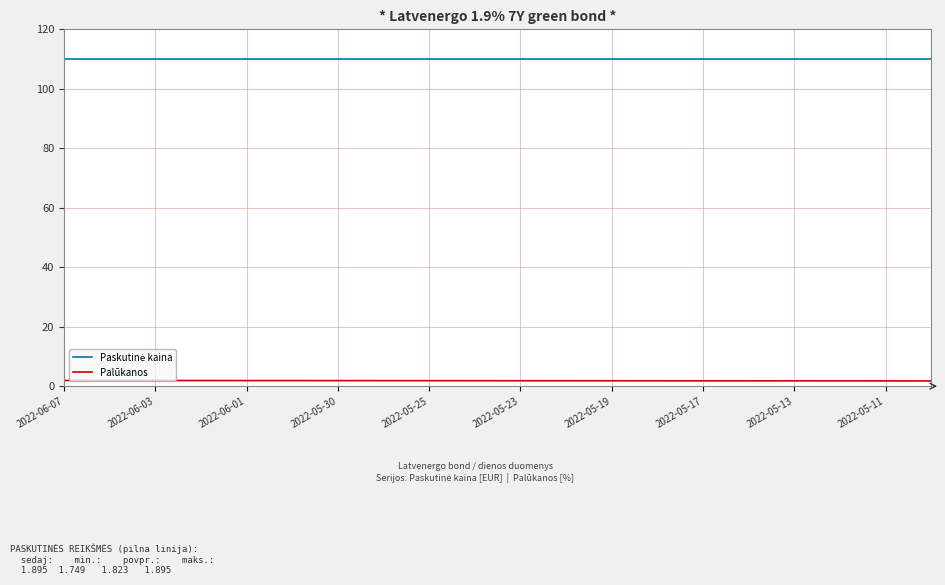

What is the difference between the maximum and minimum values in the Palūkanos series?

0.1